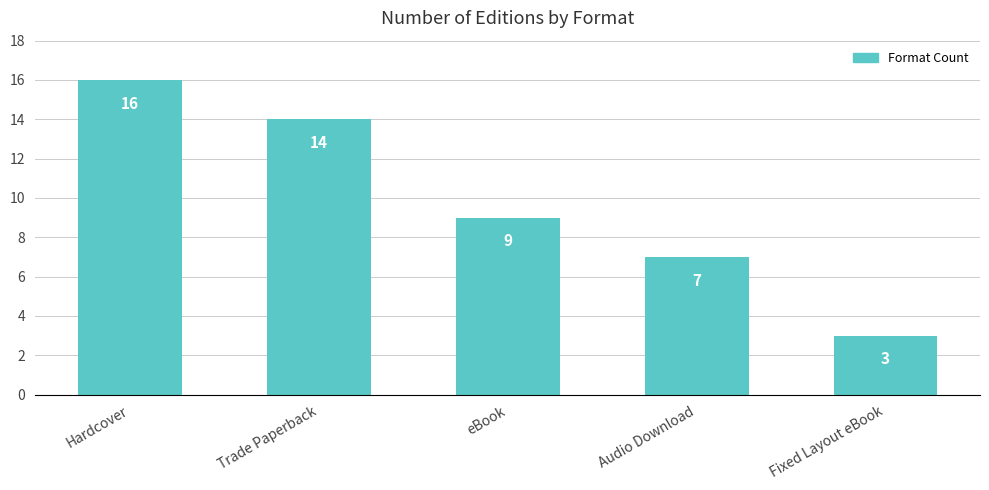

Reading left to right, what are all the values shown in this chart?

Hardcover=16	Trade Paperback=14	eBook=9	Audio Download=7	Fixed Layout eBook=3